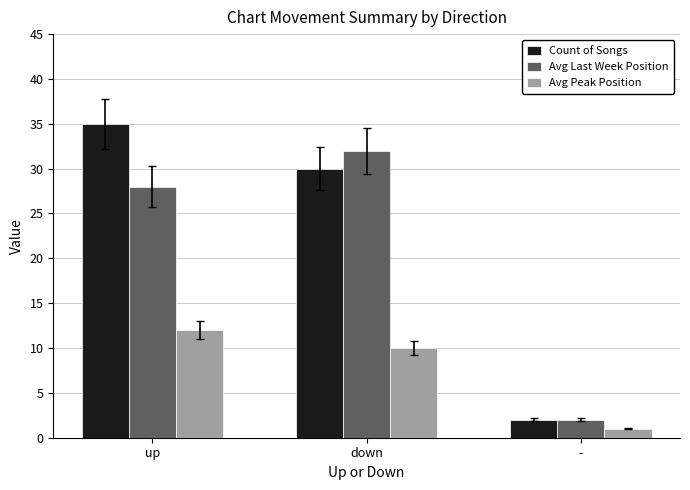

Is the value of Avg Peak Position at - greater than the value of Avg Last Week Position at -?

No